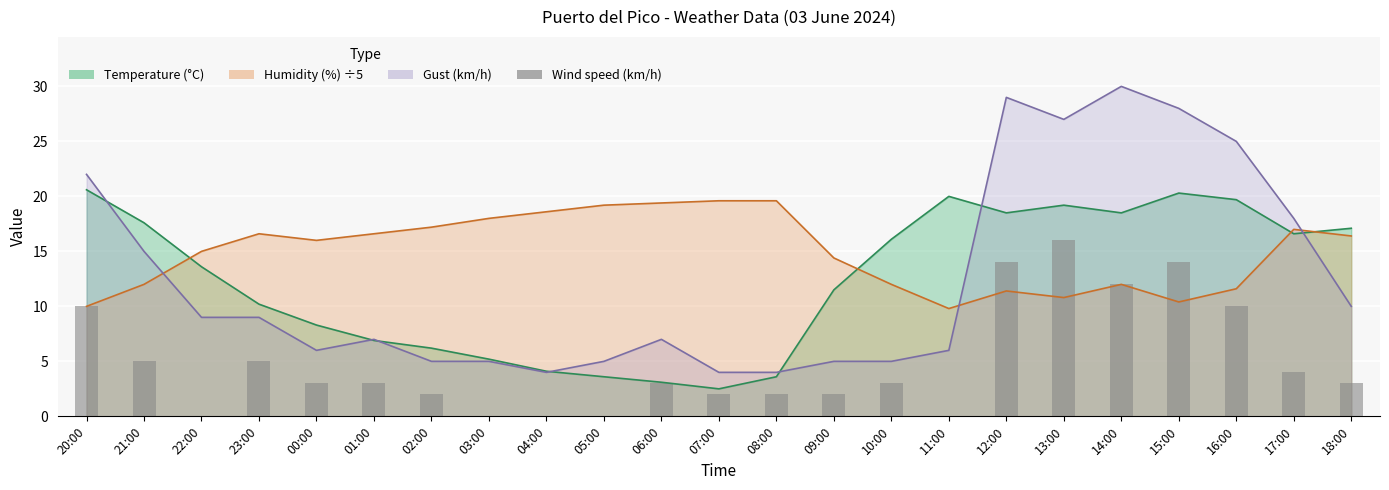

At which label does the data first exceed 3?

20:00